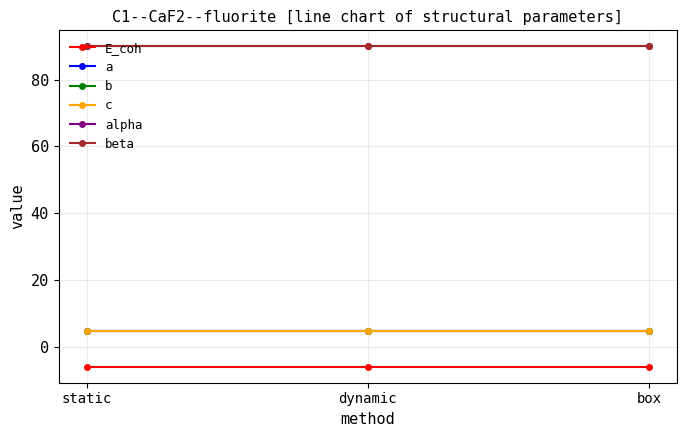

Does the chart have visible grid lines?

Yes